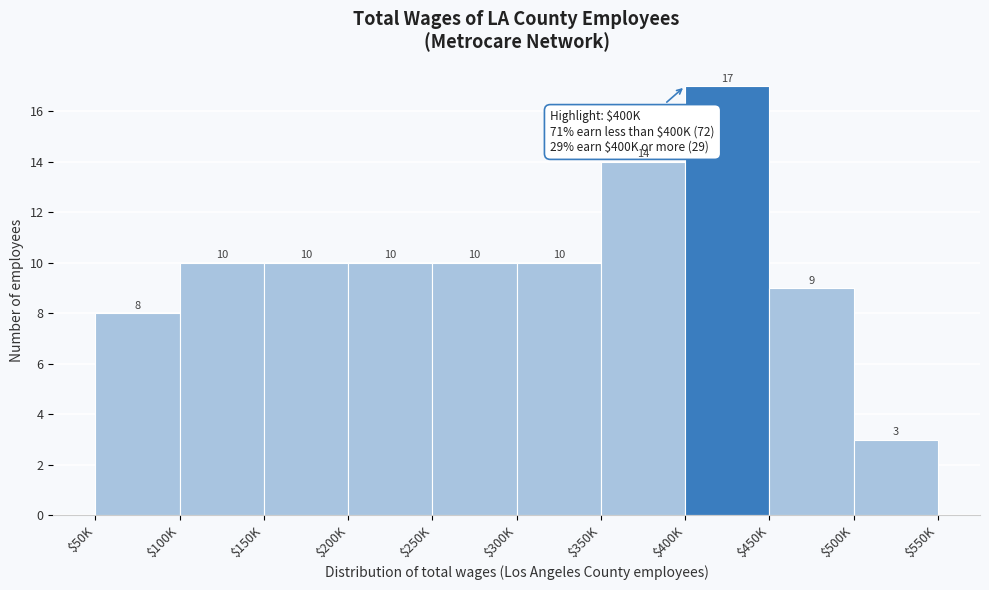

Reading left to right, list all the values displayed in this chart.

8	10	10	10	10	10	14	17	9	3